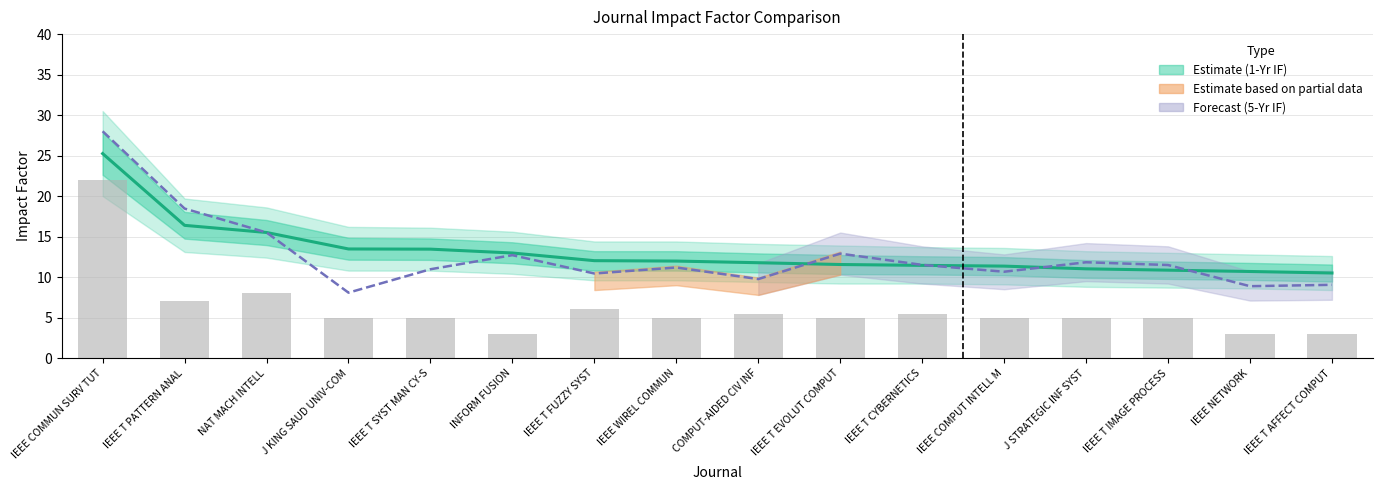

True or false: 5-Year IF has a value of 7.0 at IEEE T IMAGE PROCESS.

False